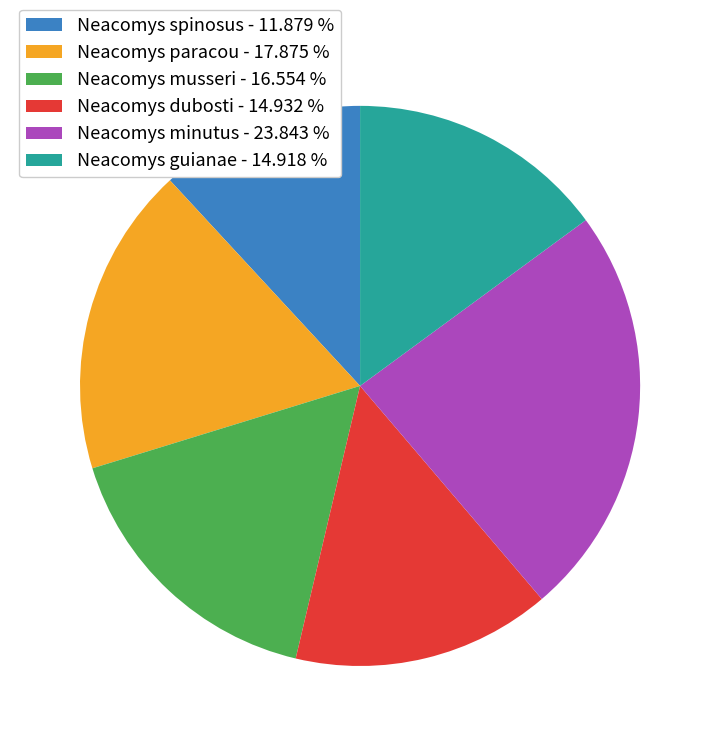

Is the sum of Neacomys dubosti - 14.932 % and Neacomys paracou - 17.875 % greater than half?

No